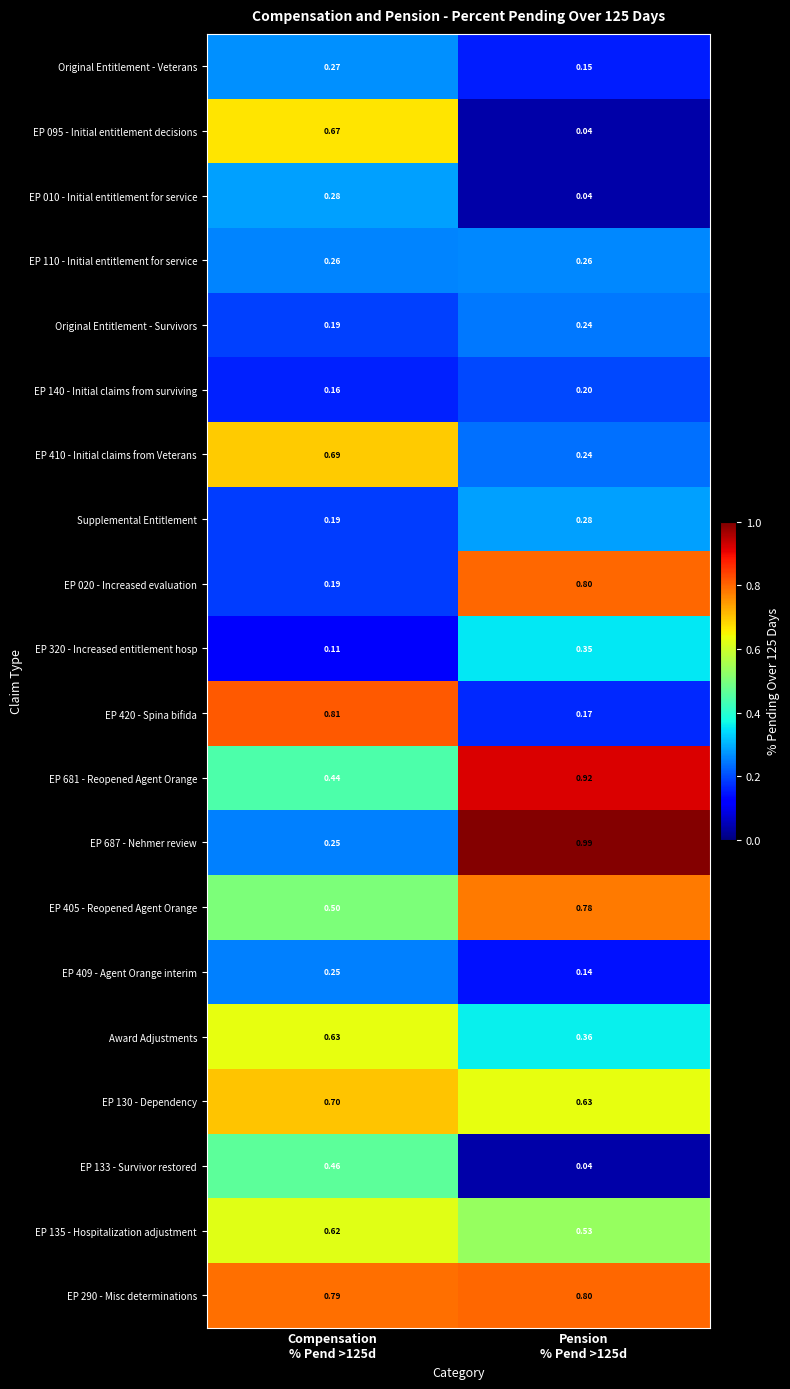

Reading left to right, extract all data points from this chart.

Original Entitlement - Veterans: Compensation
% Pend >125d=0.3	Pension
% Pend >125d=0.1
EP 095 - Initial entitlement decisions: Compensation
% Pend >125d=0.7	Pension
% Pend >125d=0.0
EP 010 - Initial entitlement for service: Compensation
% Pend >125d=0.3	Pension
% Pend >125d=0.0
EP 110 - Initial entitlement for service: Compensation
% Pend >125d=0.3	Pension
% Pend >125d=0.3
Original Entitlement - Survivors: Compensation
% Pend >125d=0.2	Pension
% Pend >125d=0.2
EP 140 - Initial claims from surviving: Compensation
% Pend >125d=0.2	Pension
% Pend >125d=0.2
EP 410 - Initial claims from Veterans: Compensation
% Pend >125d=0.7	Pension
% Pend >125d=0.2
Supplemental Entitlement: Compensation
% Pend >125d=0.2	Pension
% Pend >125d=0.3
EP 020 - Increased evaluation: Compensation
% Pend >125d=0.2	Pension
% Pend >125d=0.8
EP 320 - Increased entitlement hosp: Compensation
% Pend >125d=0.1	Pension
% Pend >125d=0.3
EP 420 - Spina bifida: Compensation
% Pend >125d=0.8	Pension
% Pend >125d=0.2
EP 681 - Reopened Agent Orange: Compensation
% Pend >125d=0.4	Pension
% Pend >125d=0.9
EP 687 - Nehmer review: Compensation
% Pend >125d=0.2	Pension
% Pend >125d=1.0
EP 405 - Reopened Agent Orange: Compensation
% Pend >125d=0.5	Pension
% Pend >125d=0.8
EP 409 - Agent Orange interim: Compensation
% Pend >125d=0.2	Pension
% Pend >125d=0.1
Award Adjustments: Compensation
% Pend >125d=0.6	Pension
% Pend >125d=0.4
EP 130 - Dependency: Compensation
% Pend >125d=0.7	Pension
% Pend >125d=0.6
EP 133 - Survivor restored: Compensation
% Pend >125d=0.5	Pension
% Pend >125d=0.0
EP 135 - Hospitalization adjustment: Compensation
% Pend >125d=0.6	Pension
% Pend >125d=0.5
EP 290 - Misc determinations: Compensation
% Pend >125d=0.8	Pension
% Pend >125d=0.8